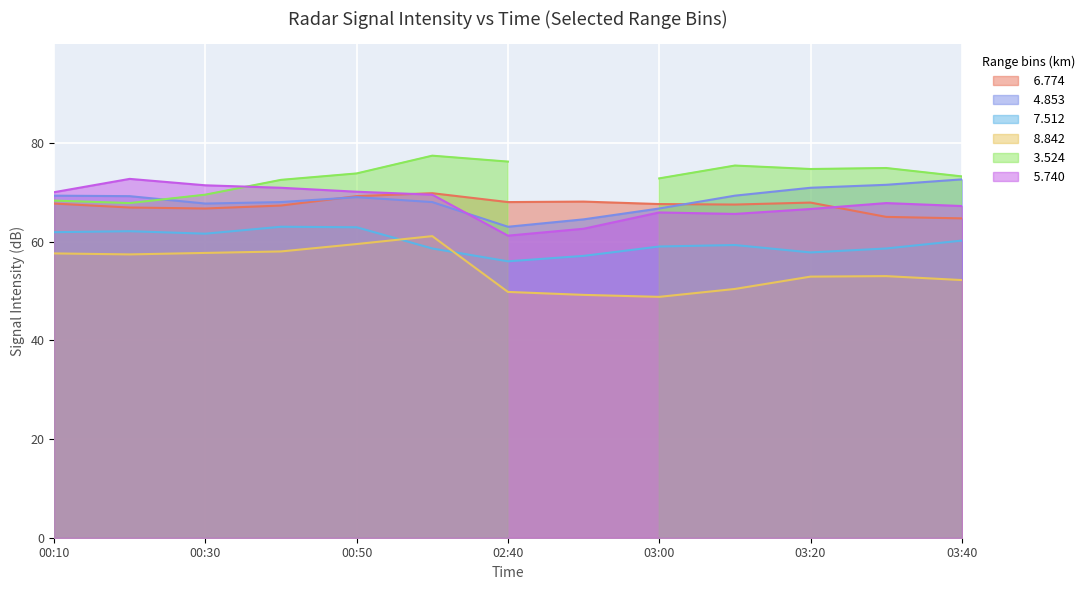

What is the difference between the maximum and second lowest values in the   4.853 series?

8.1